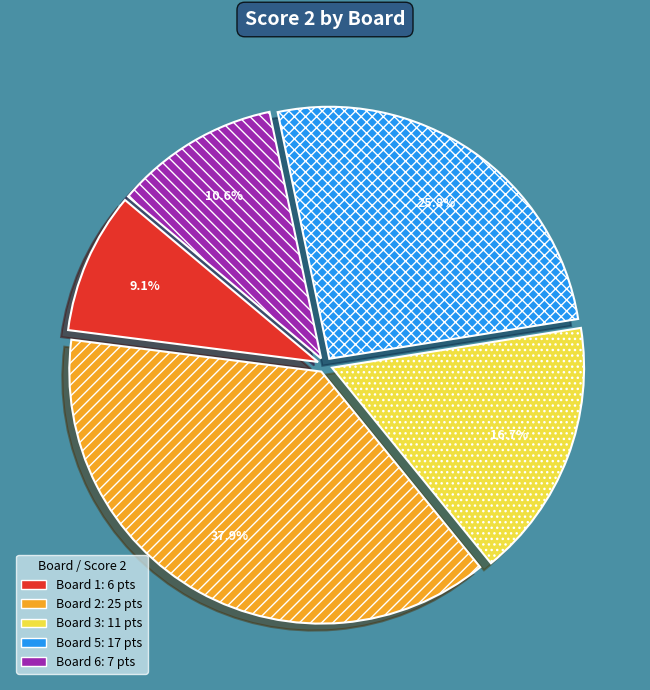

Is there any slice that represents more than half of the pie?

No